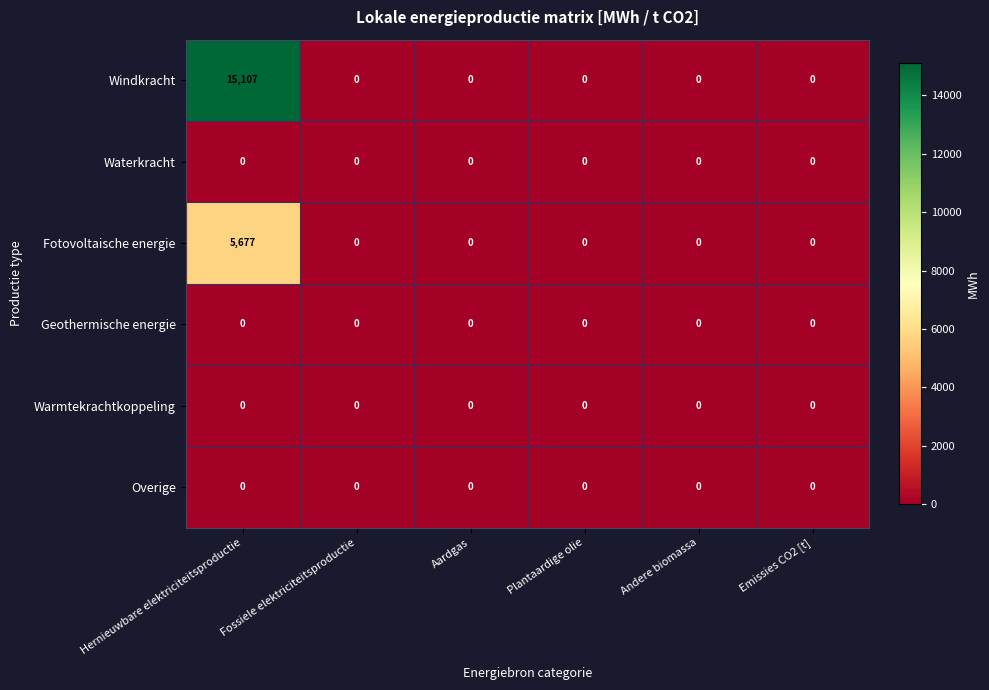

Count the number of data series in this chart.

6